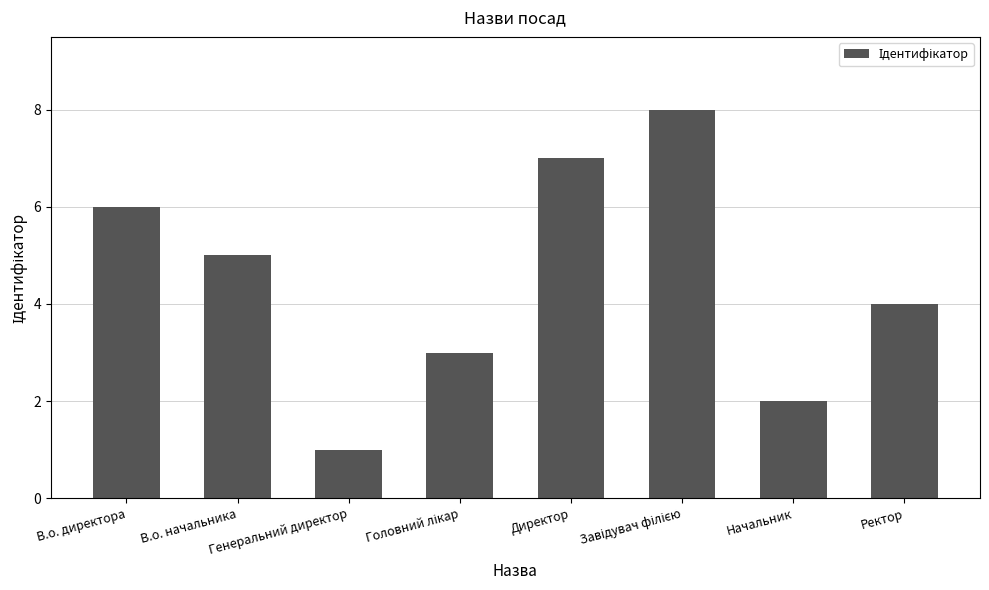

Reading left to right, transcribe all the data shown in this chart.

6	5	1	3	7	8	2	4